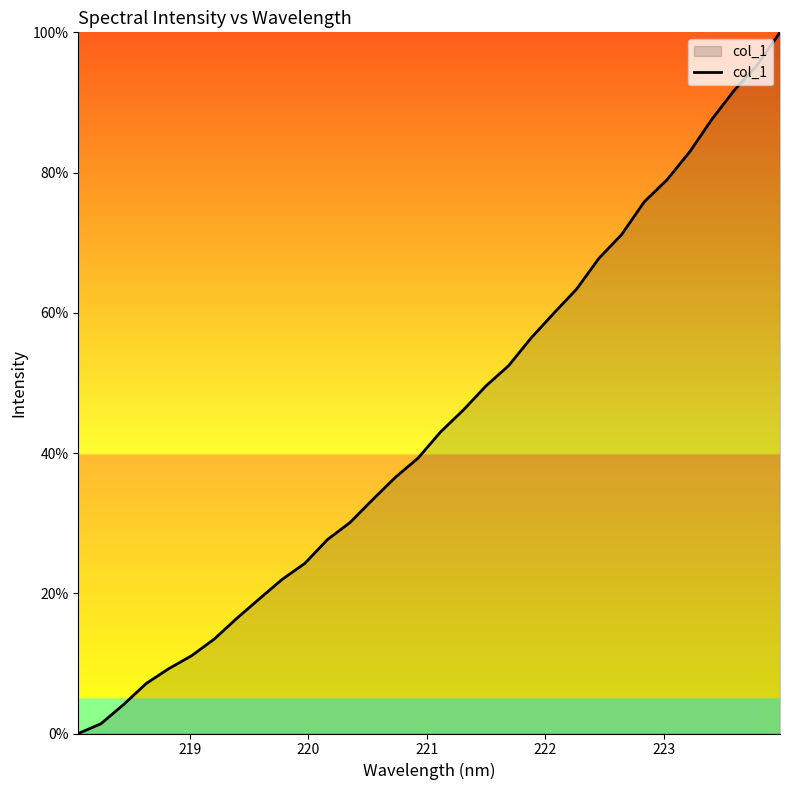

How many categories are shown in the chart?

32